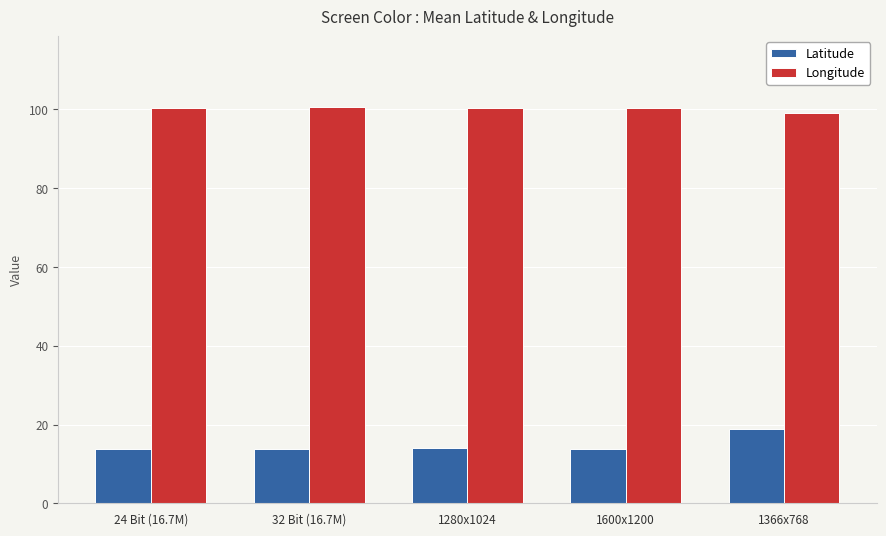

What is the average value of the Latitude series?

14.8